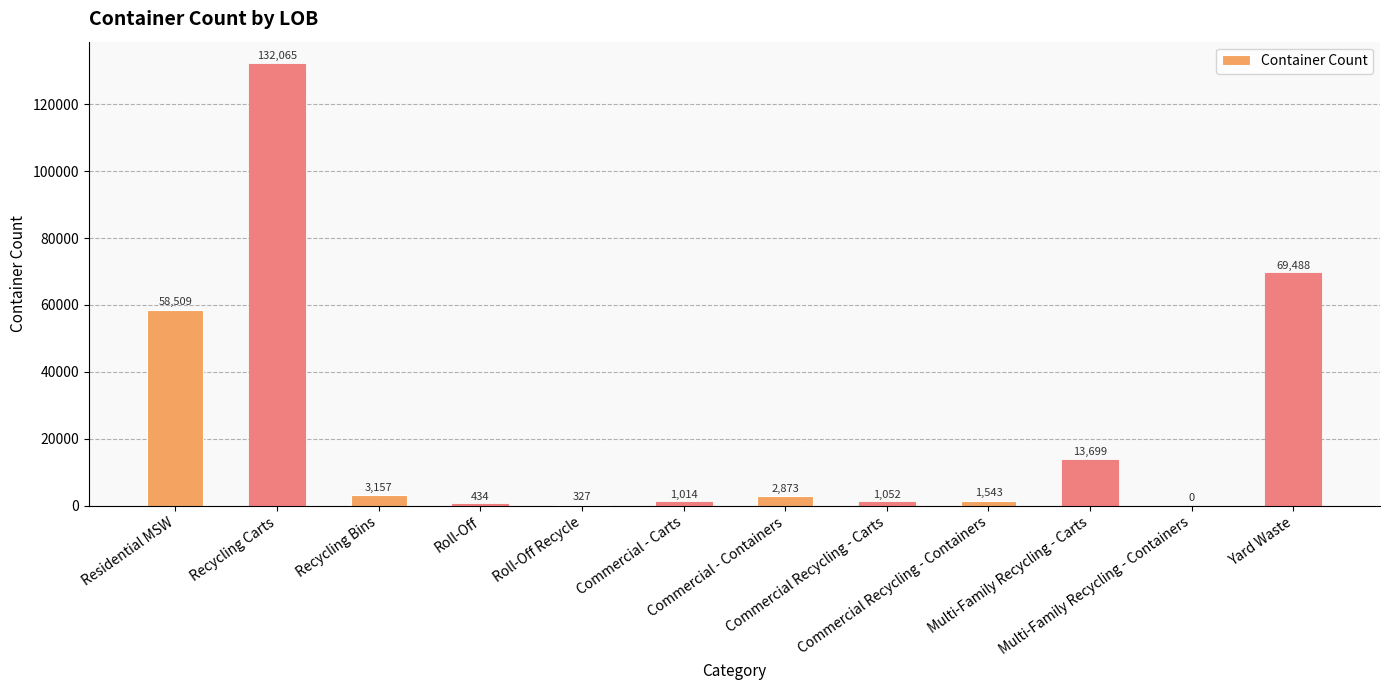

True or false: the data shows 13699.1 at Multi-Family Recycling - Carts.

True